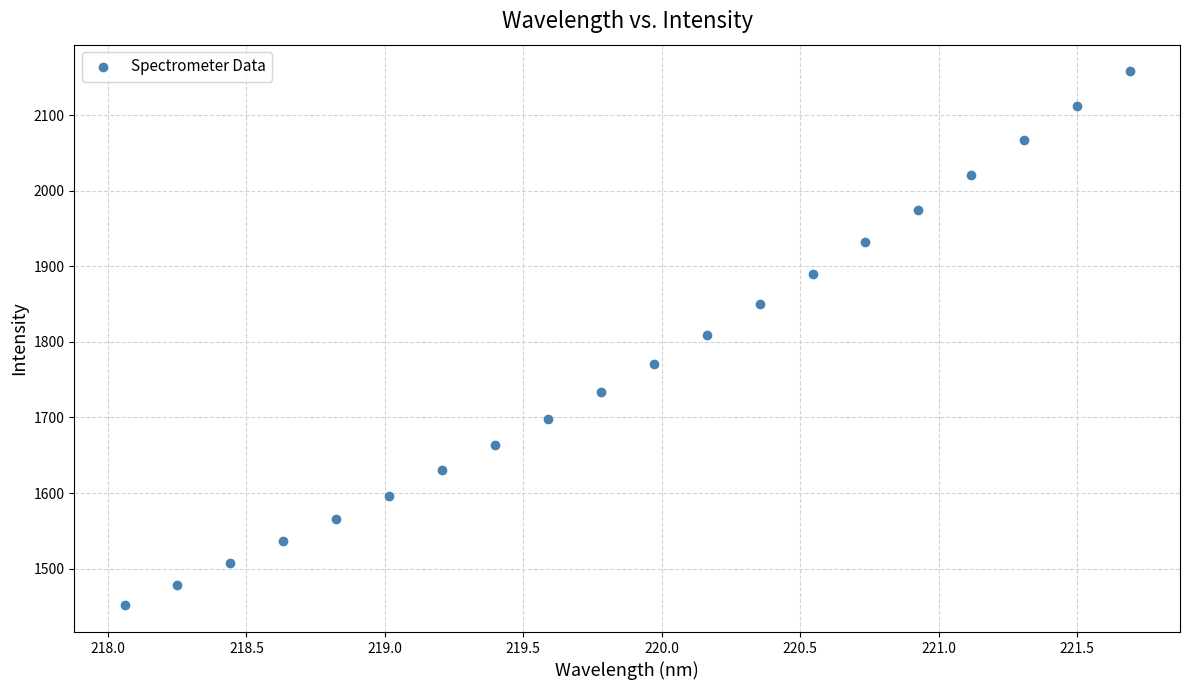

What is the range of X values (max minus min)?

3.6